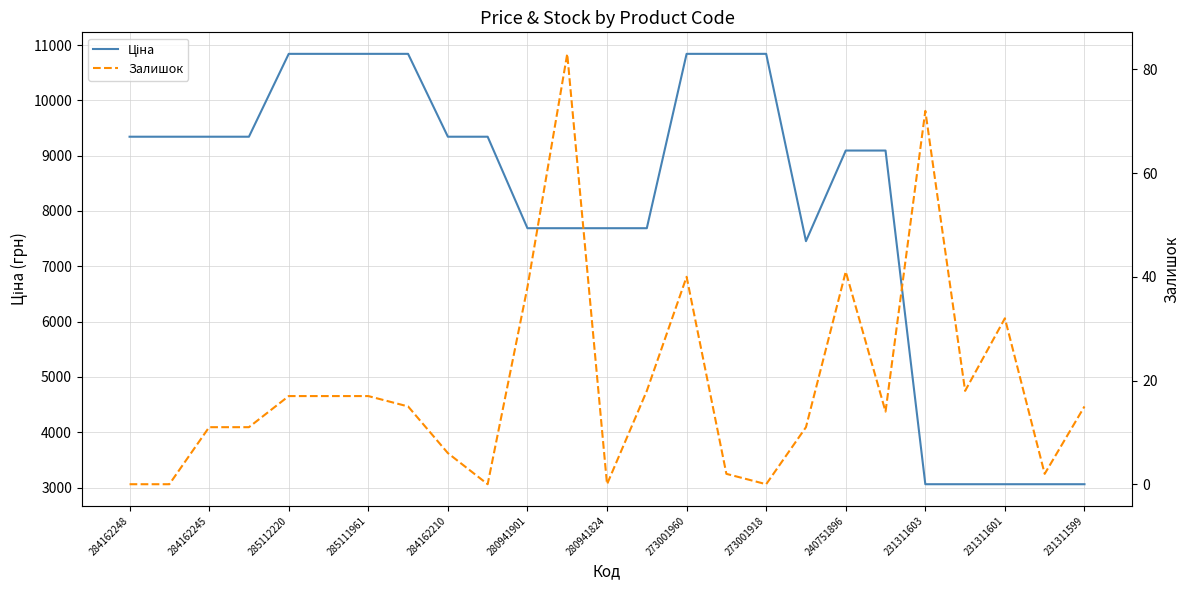

At which category is the sum across all series the highest?

273001960